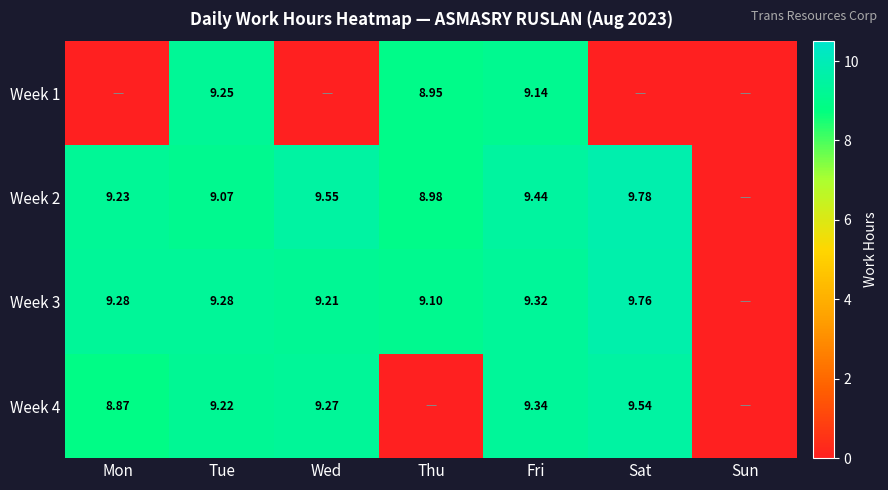

Is the value of Week 2 at Fri greater than the value of Week 1 at Tue?

Yes